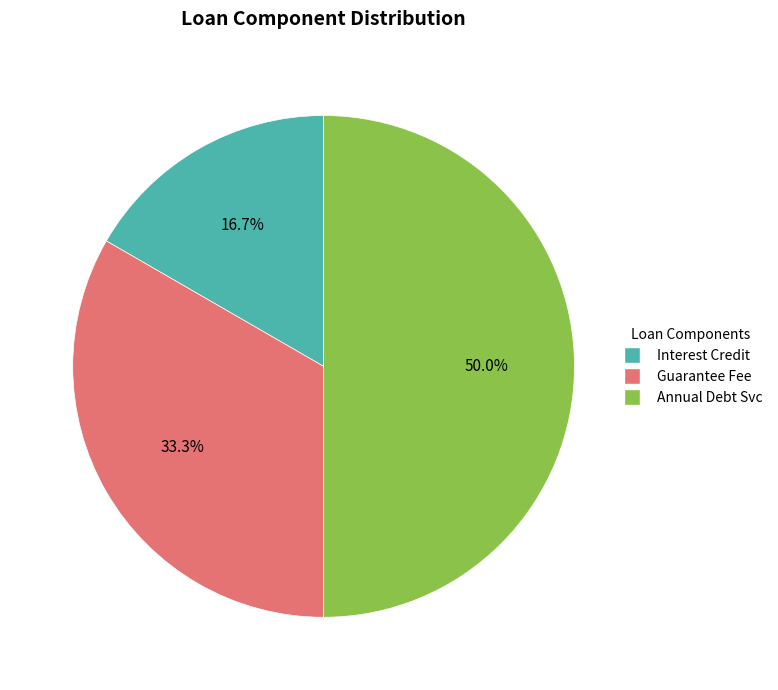

Is it true that Guarantee Fee is 33% of the pie?

True